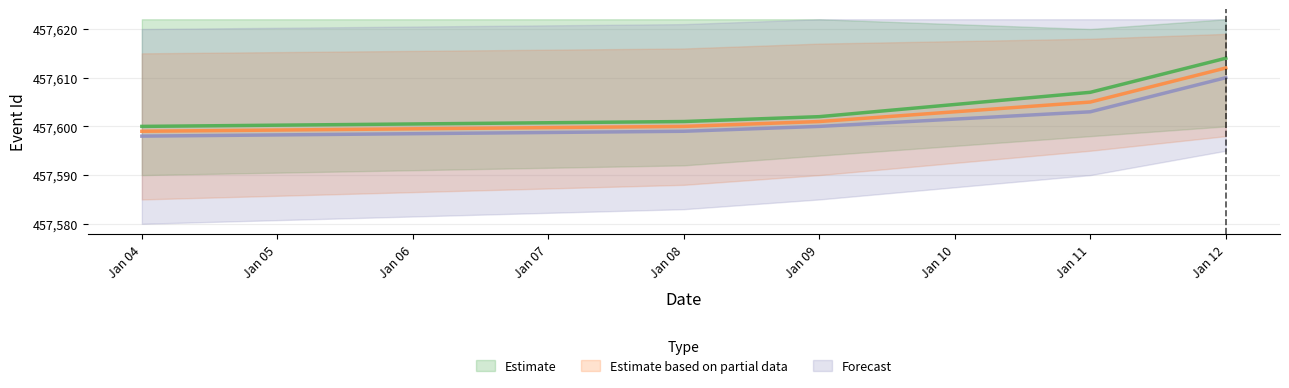

How many lines are shown in the chart?

3